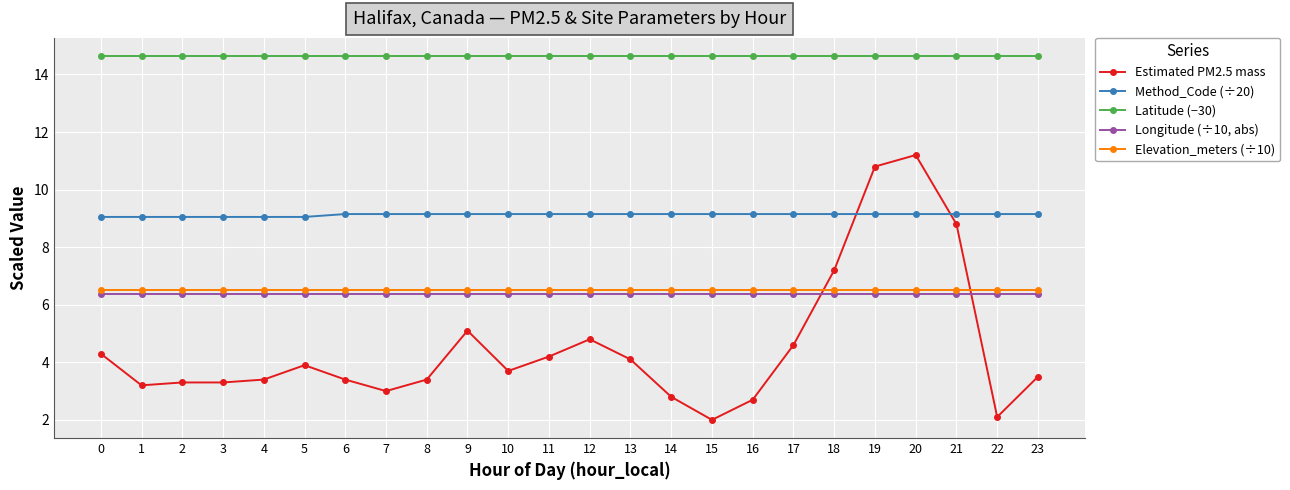

Which series has the largest total across all categories?

Latitude (−30)